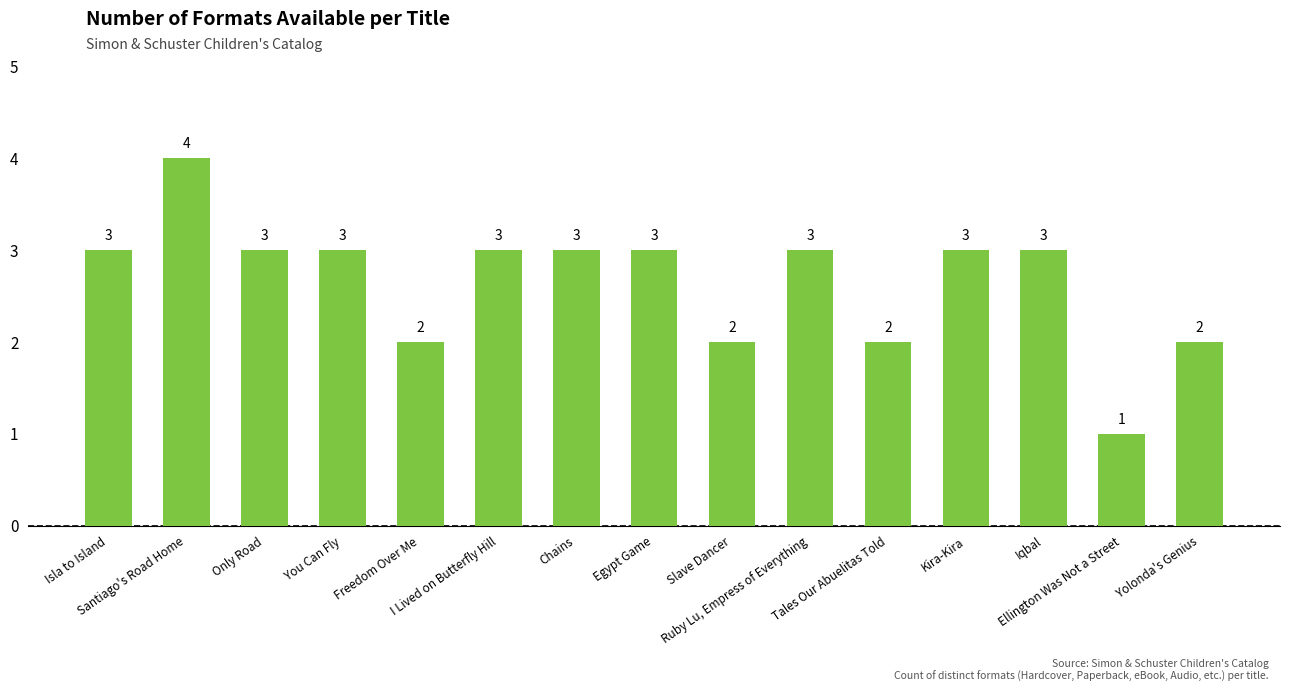

What is the label of the 3rd bar from the left?

Only Road